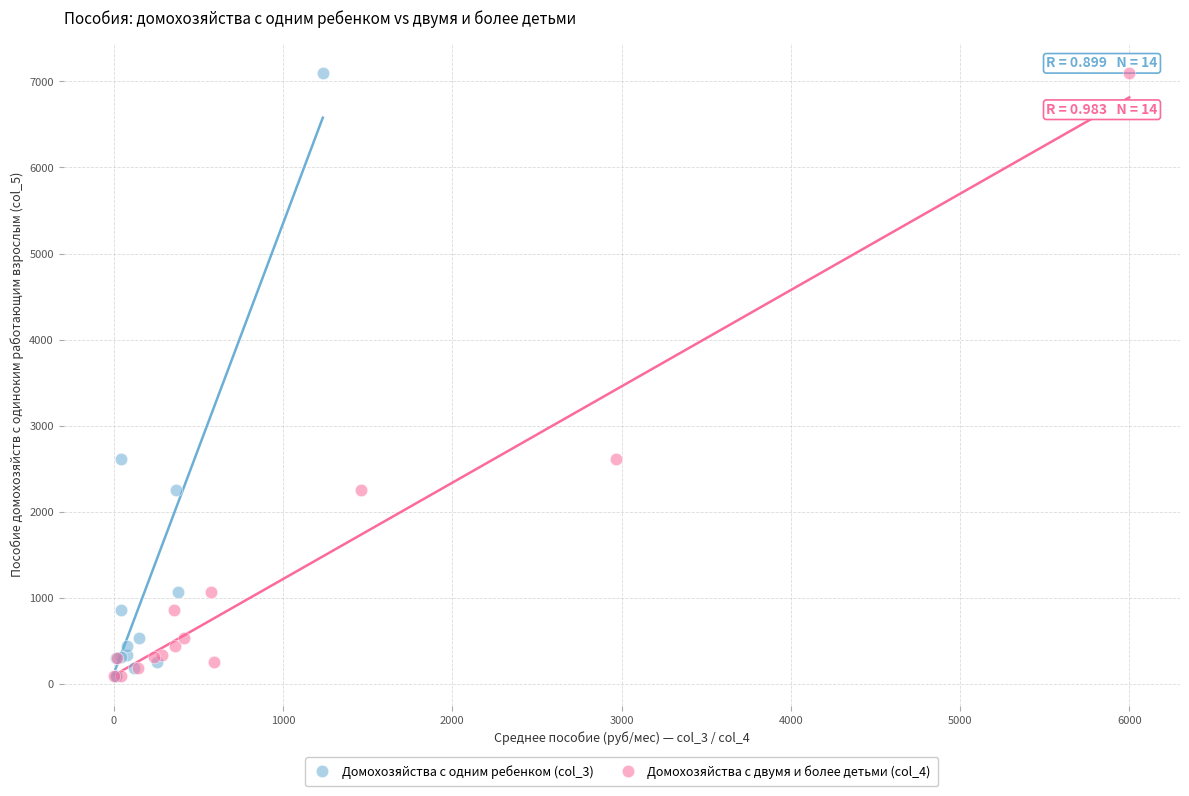

What are all the series names shown in the legend?

Домохозяйства с одним ребенком (col_3), Домохозяйства с двумя и более детьми (col_4)